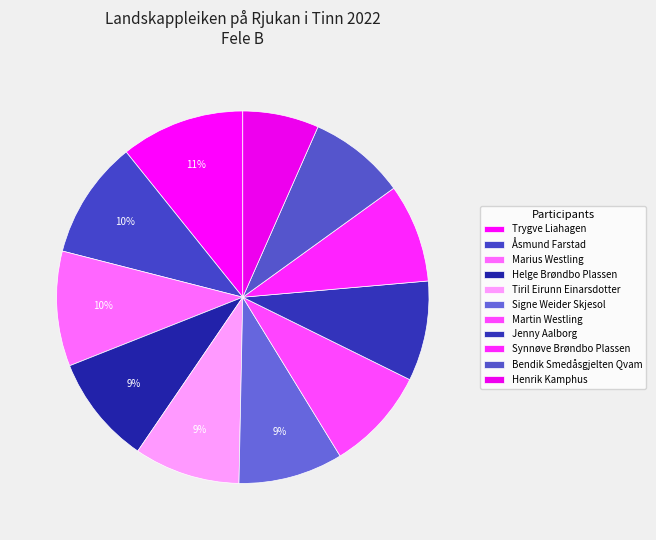

To the nearest percent, what is the difference between the largest and smallest slice percentages?

4%